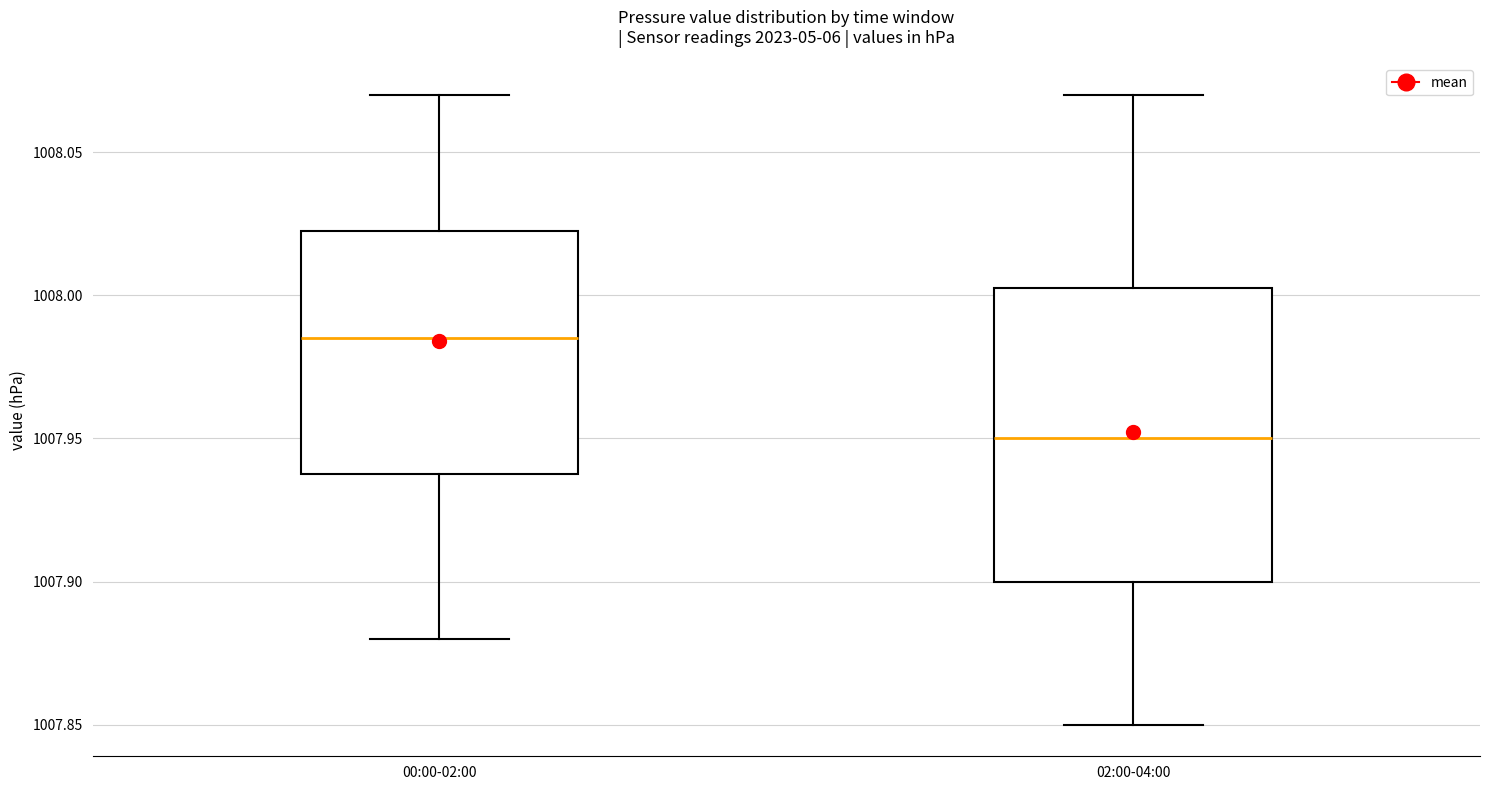

Which box's median line is the lowest?

02:00-04:00